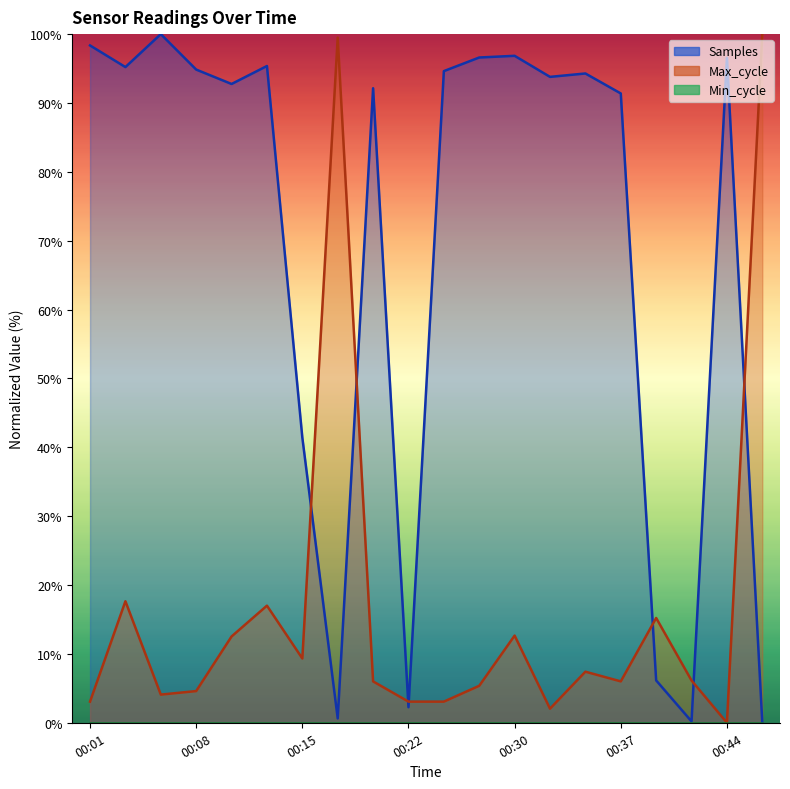

What is the difference between the maximum and minimum values in the Max_cycle series?

100.0